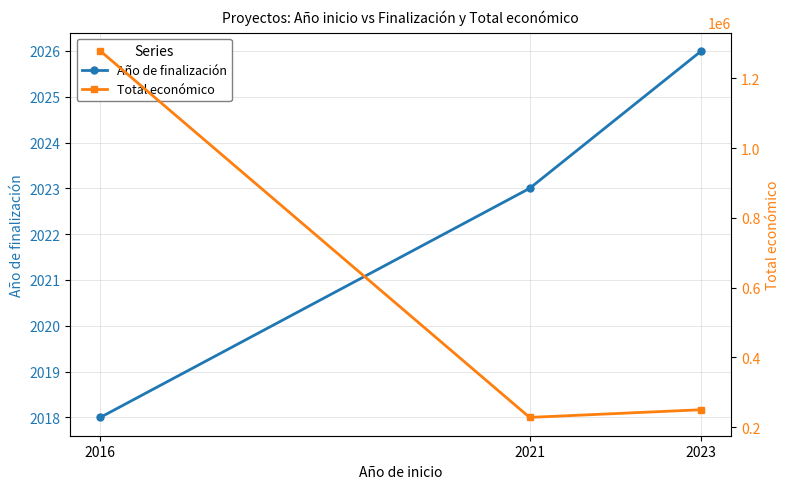

What are all the series names shown in the legend?

Año de finalización, Total económico